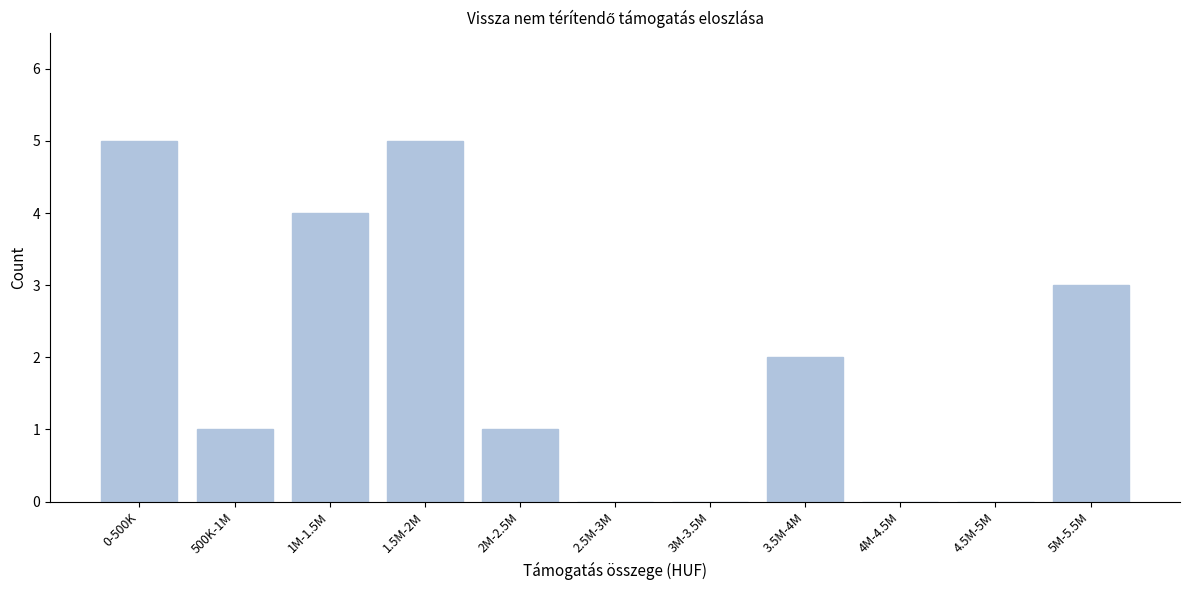

Reading right to left, what are all the values shown in this chart?

5M-5.5M=3	4.5M-5M=0	4M-4.5M=0	3.5M-4M=2	3M-3.5M=0	2.5M-3M=0	2M-2.5M=1	1.5M-2M=5	1M-1.5M=4	500K-1M=1	0-500K=5